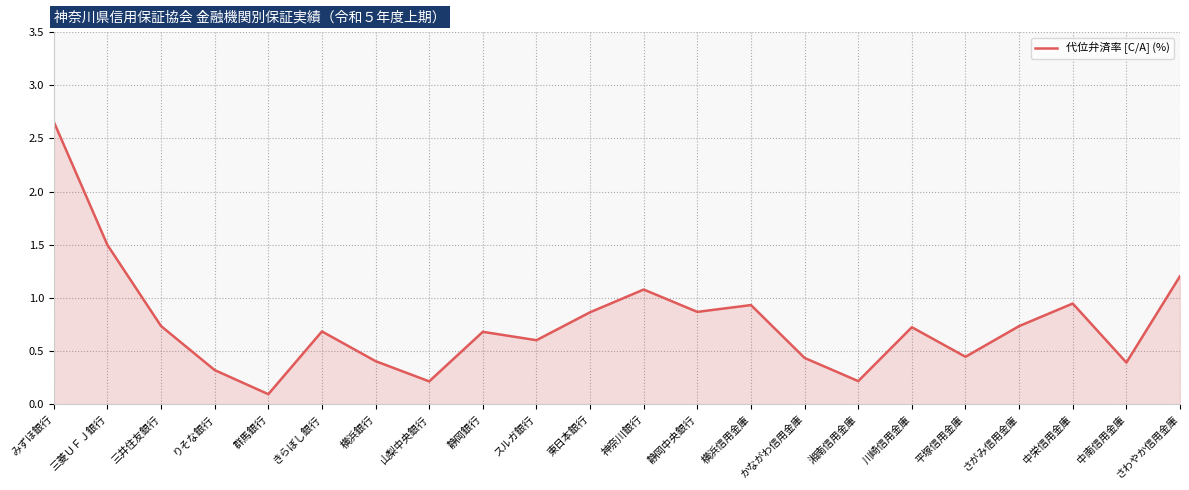

Approximately how many times larger is the value at 三井住友銀行 compared to みずほ銀行?

0.3